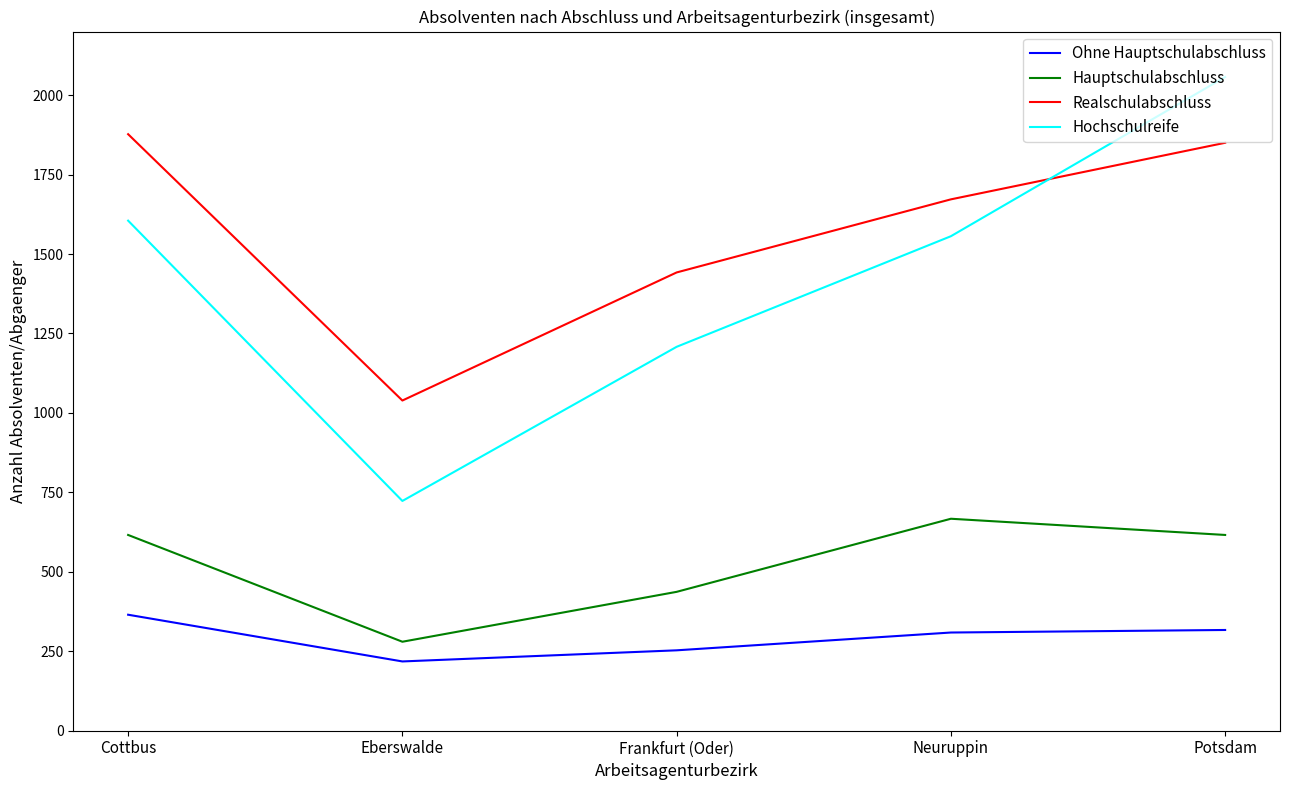

How many values in the Ohne Hauptschulabschluss series are below 309?

2